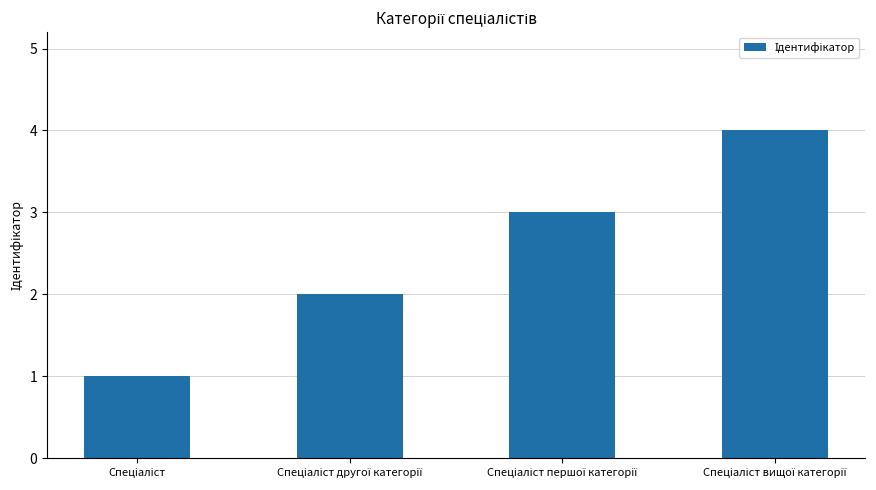

What is the maximum value shown in the chart?

4